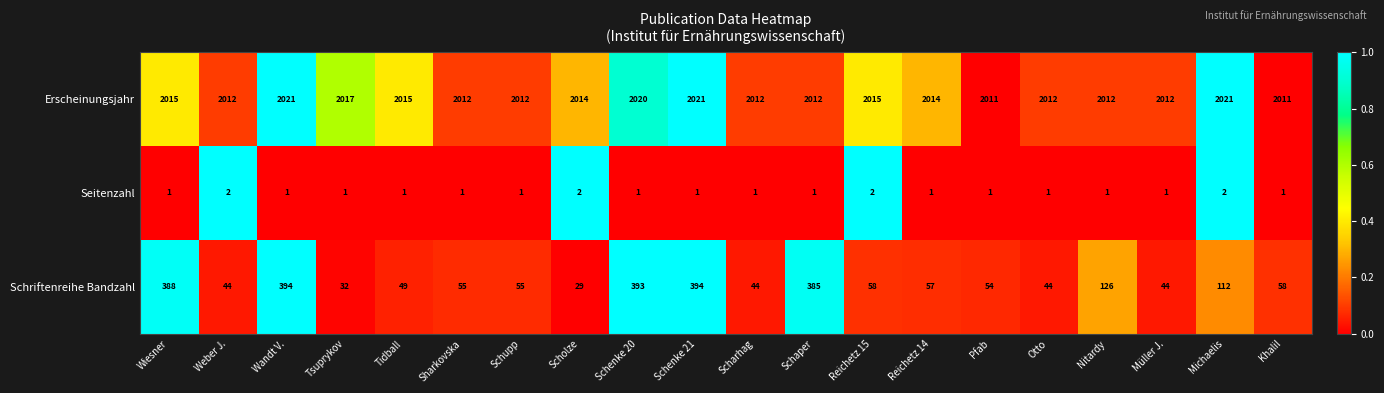

Which series has the widest spread of values?

Schriftenreihe Bandzahl